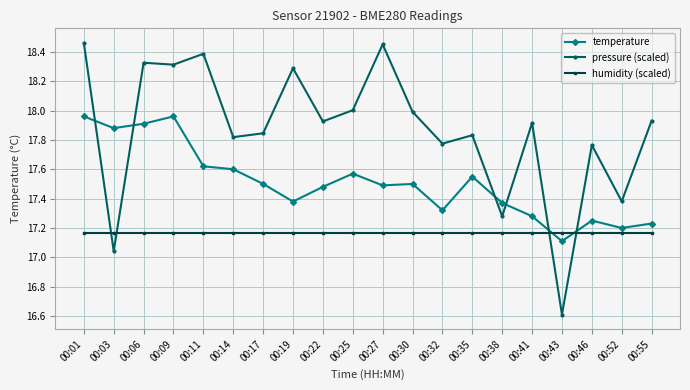

At which label does pressure (scaled) reach its minimum?

00:43